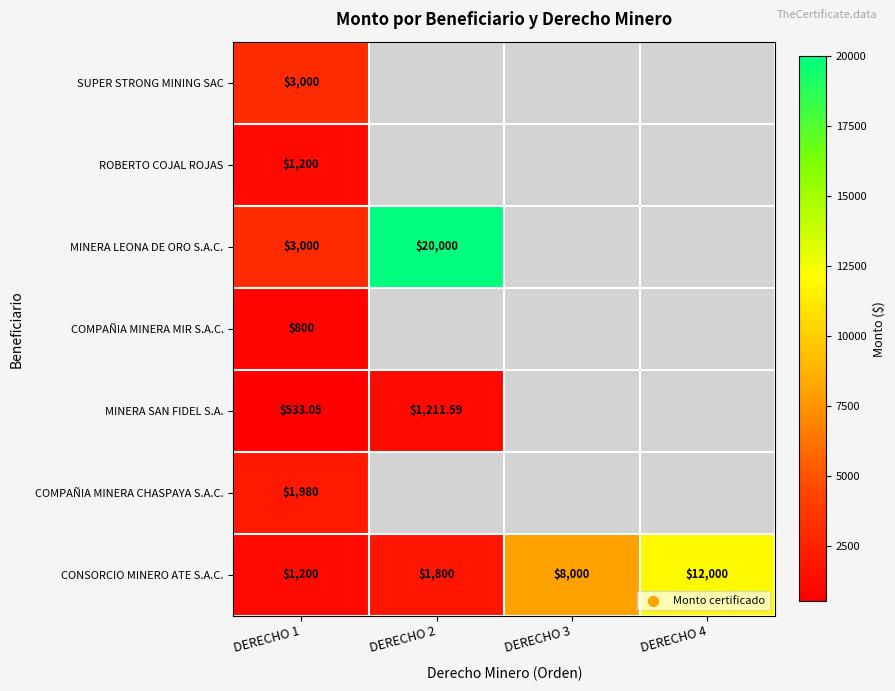

Count the number of categories in the chart.

4